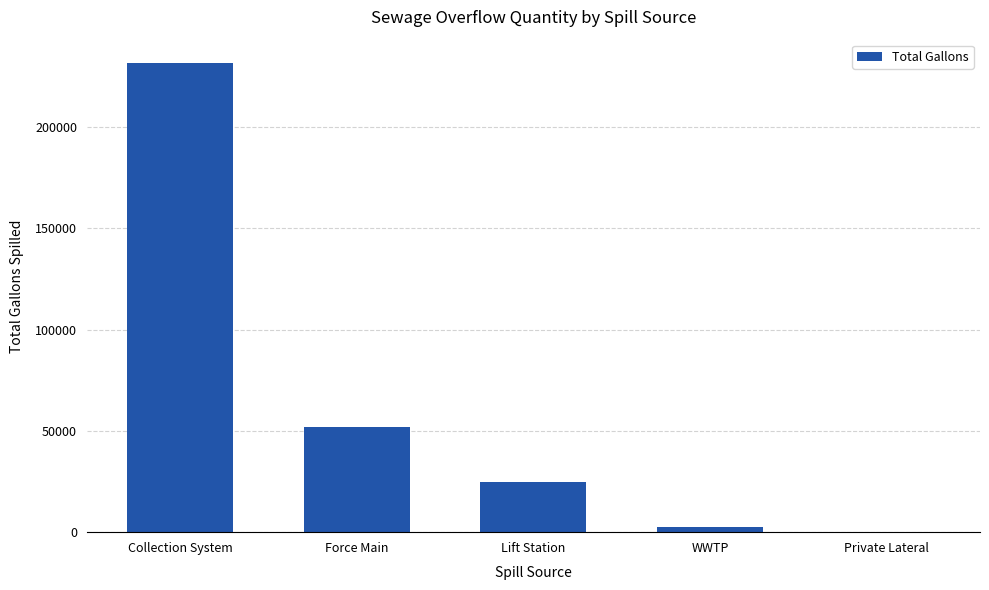

What is the average value?

62137